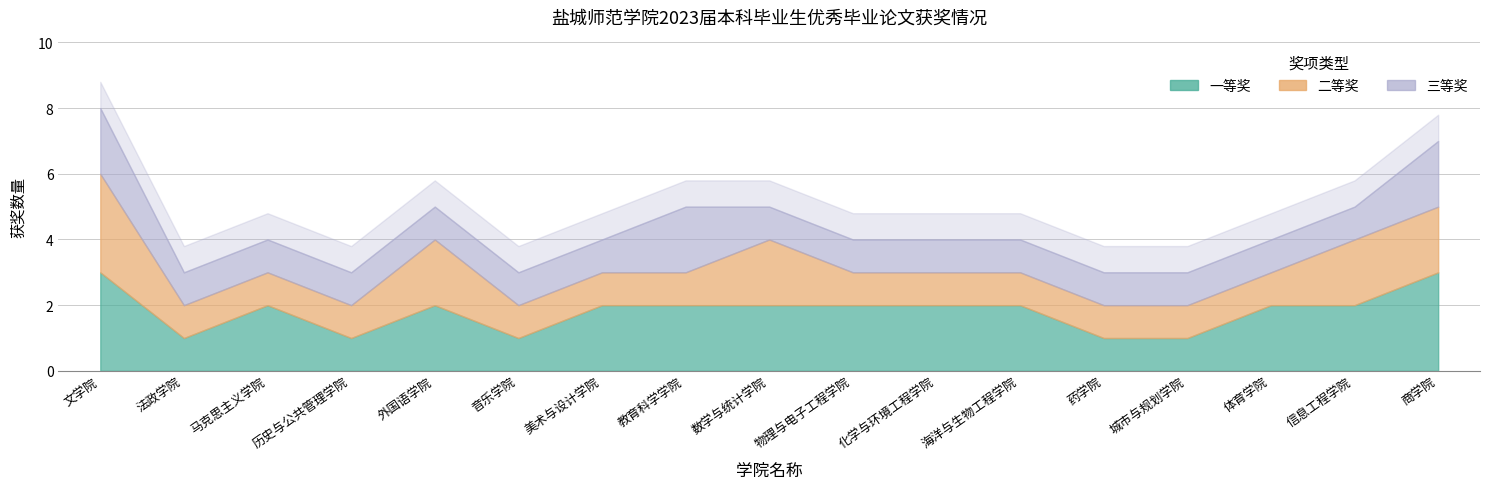

True or false: 一等奖 has a value of 2 at 数学与统计学院.

True